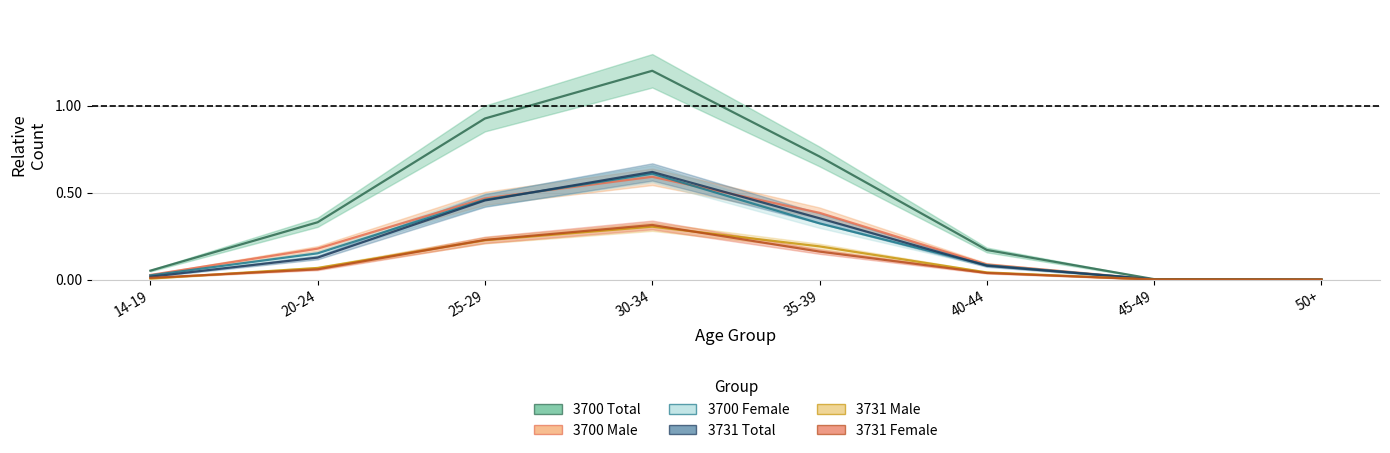

What value does the 3731 Female series have at 30-34?

0.3